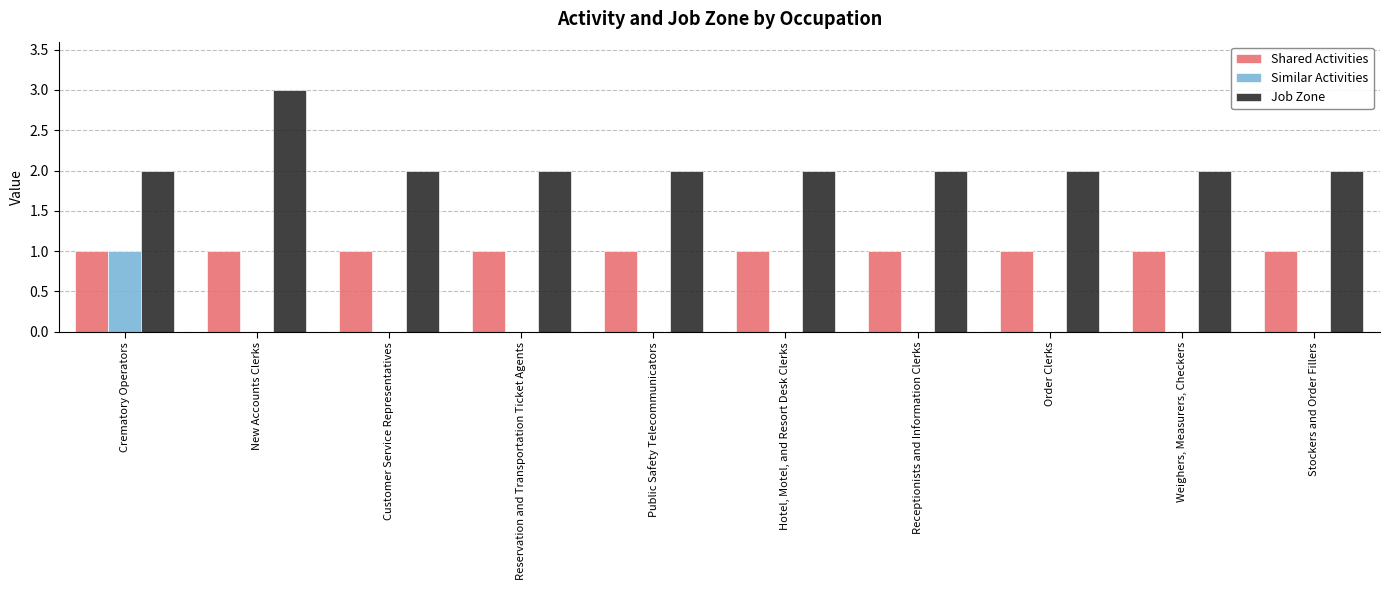

What is the approximate value of Job Zone at New Accounts Clerks?

3